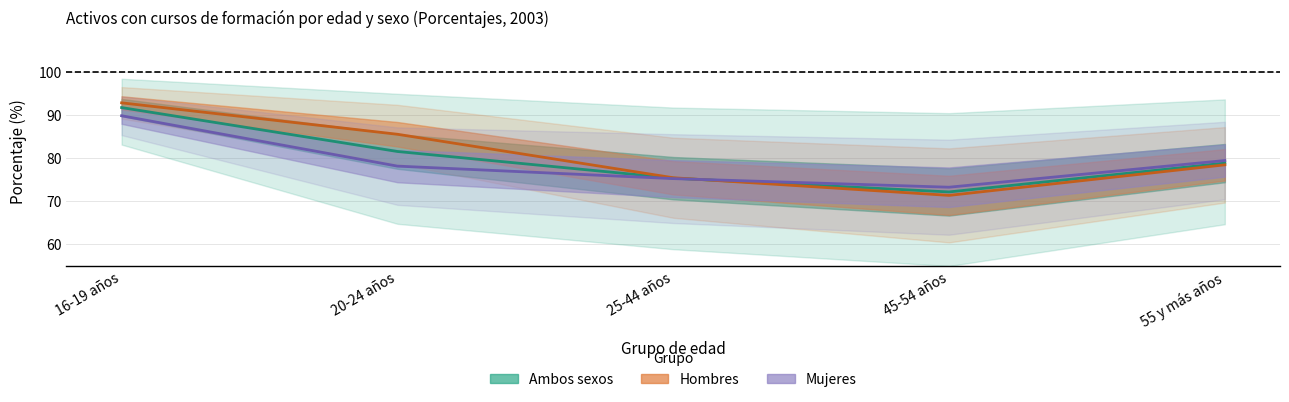

List the labels in order of Ambos sexos - Un curso value, largest first.

16-19 años, 20-24 años, 55 y más años, 25-44 años, 45-54 años